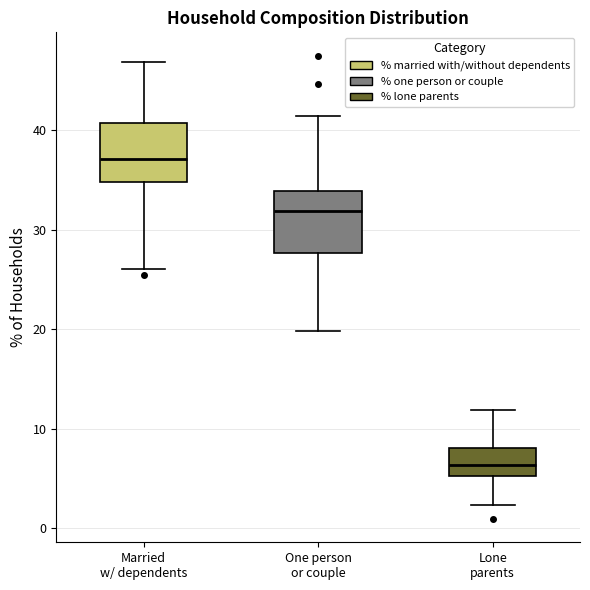

Which box has the lowest median line?

Lone parents